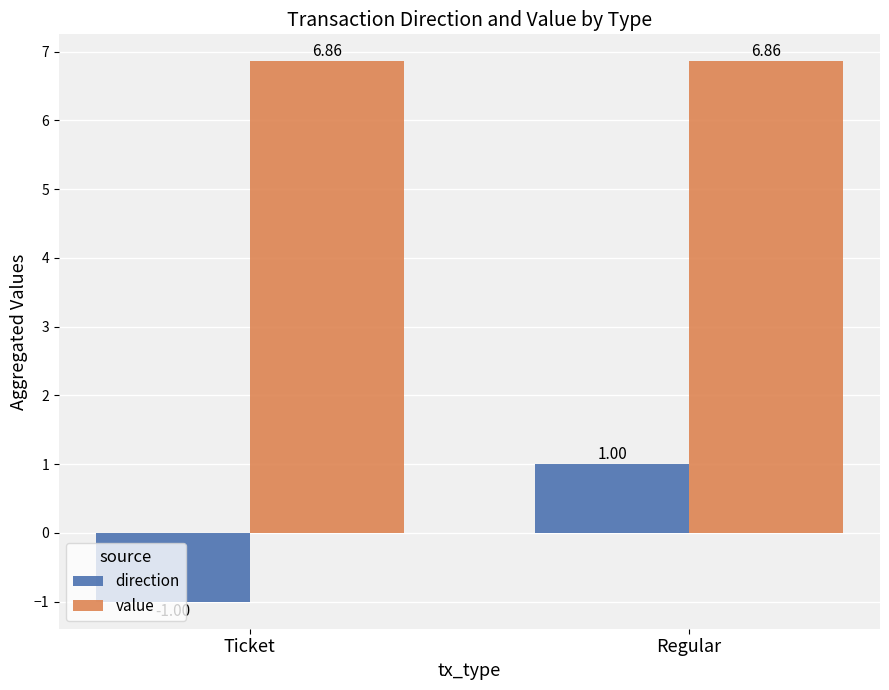

At which category is the sum across all series the highest?

Regular